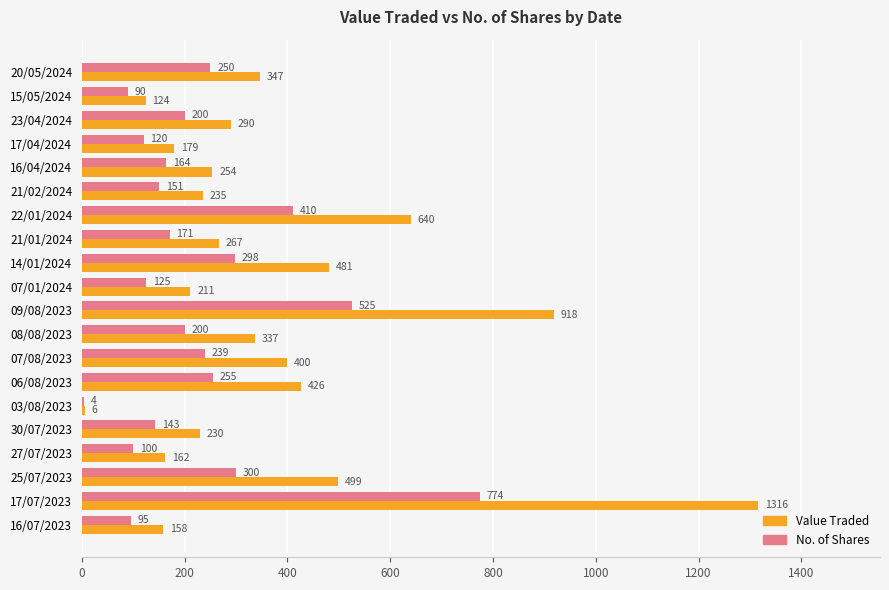

Which series has the largest total across all categories?

Value Traded